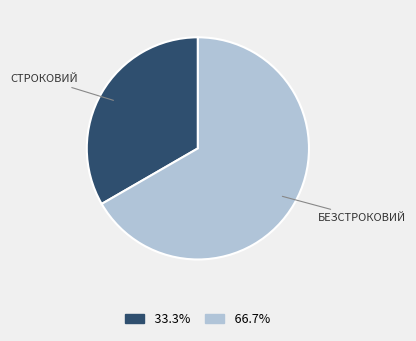

Is there a majority slice in this chart?

Yes